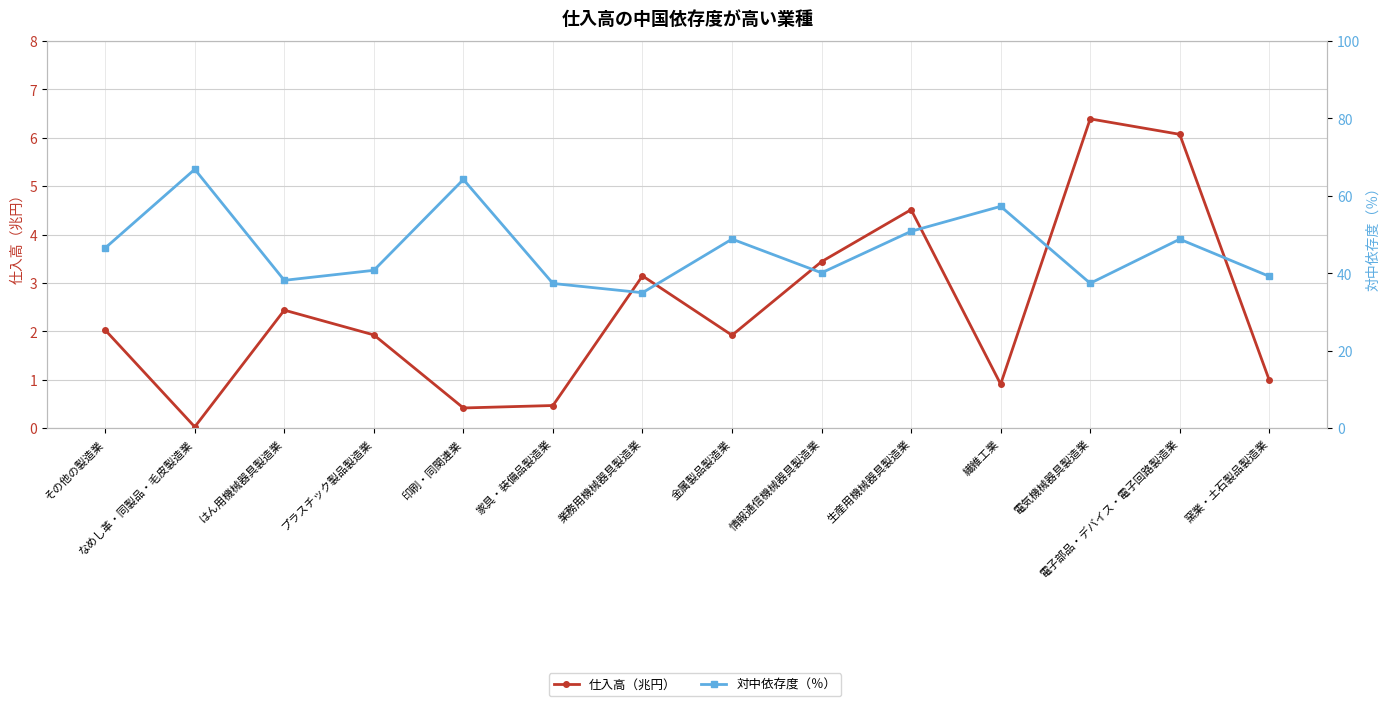

Is this an area chart (filled region under the line)?

No